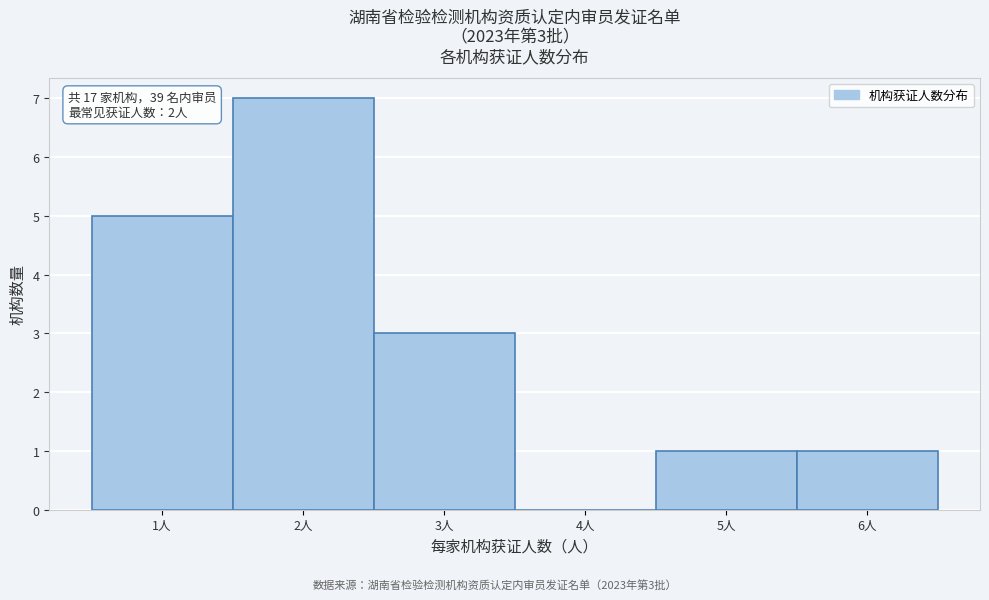

Over which range of the x-axis is the bar tallest?

1.5 to 2.5